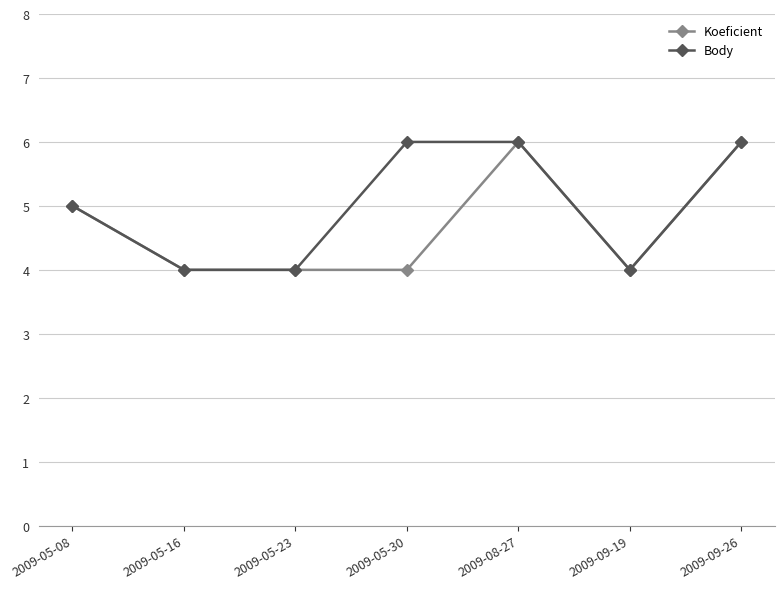

Rank the series by their average value, from highest to lowest.

Body, Koeficient